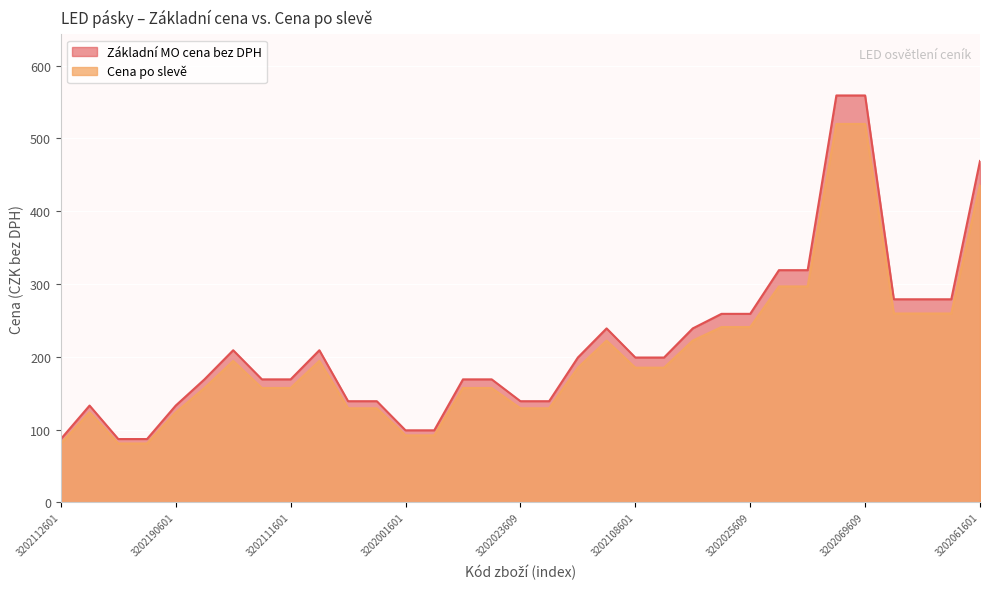

True or false: Cena po slevě and Základní MO cena bez DPH cross at least once.

False